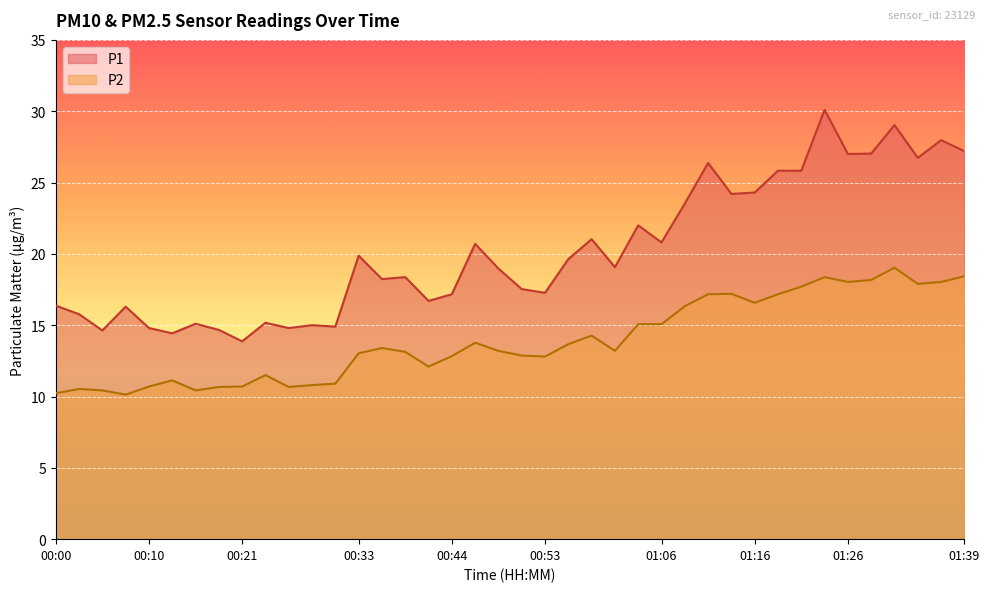

Does the chart display data point markers on the line(s)?

No